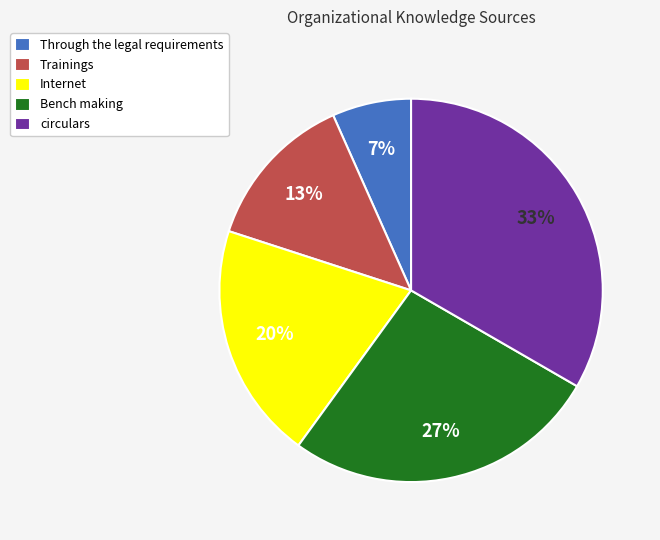

Rank the categories by value from lowest to highest.

Through the legal requirements, Trainings, Internet, Bench making, circulars